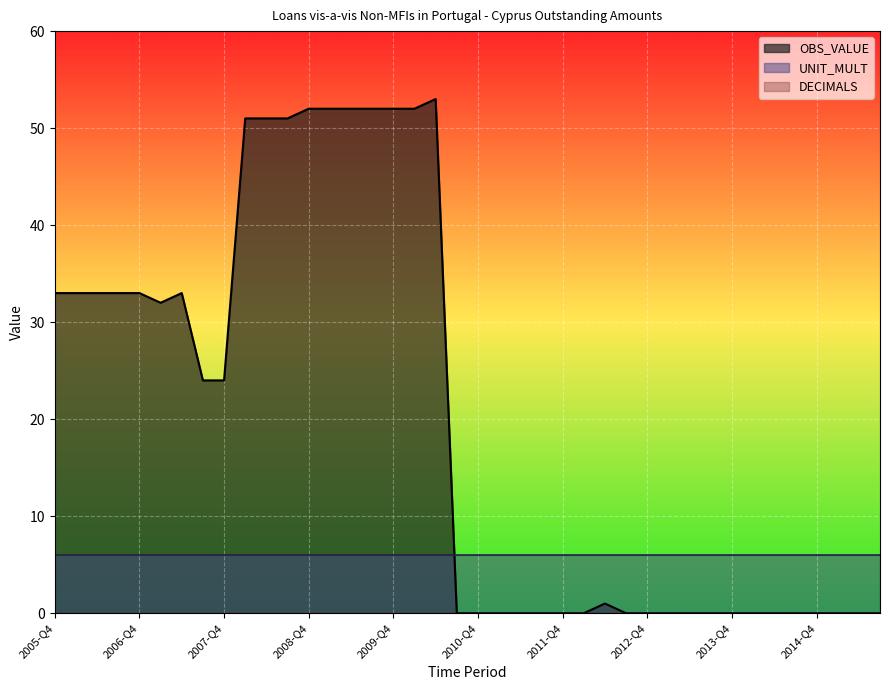

The OBS_VALUE series shows 75 at 2008-Q3. True or false?

False